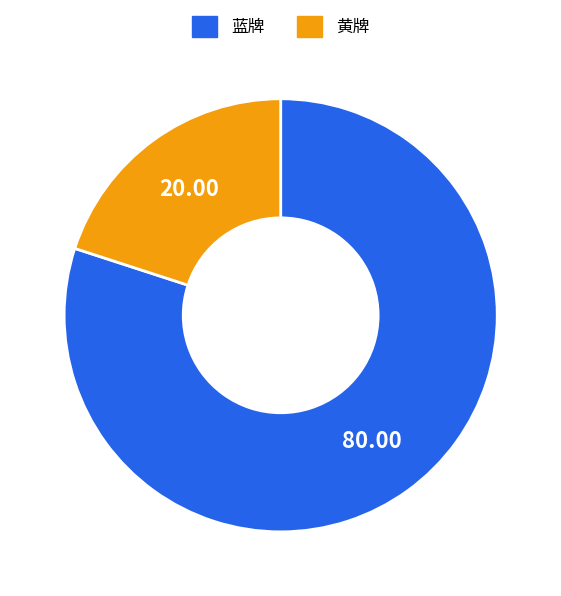

Which slice is the largest?

蓝牌